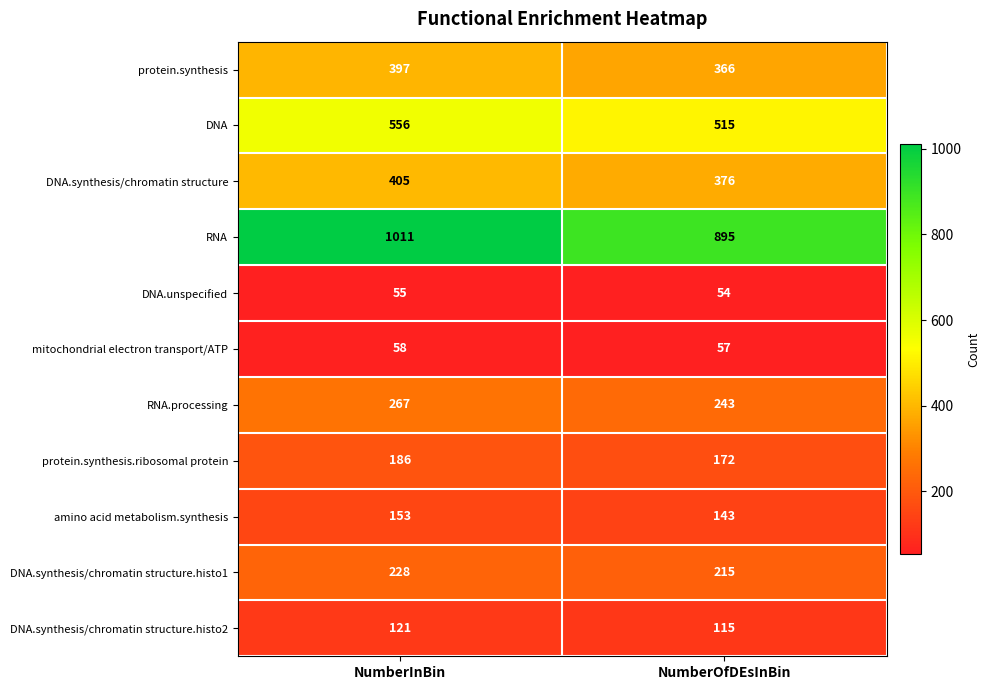

Reading left to right, list all the values displayed in this chart.

protein.synthesis: 397	366
DNA: 556	515
DNA.synthesis/chromatin structure: 405	376
RNA: 1011	895
DNA.unspecified: 55	54
mitochondrial electron transport/ATP: 58	57
RNA.processing: 267	243
protein.synthesis.ribosomal protein: 186	172
amino acid metabolism.synthesis: 153	143
DNA.synthesis/chromatin structure.histo1: 228	215
DNA.synthesis/chromatin structure.histo2: 121	115